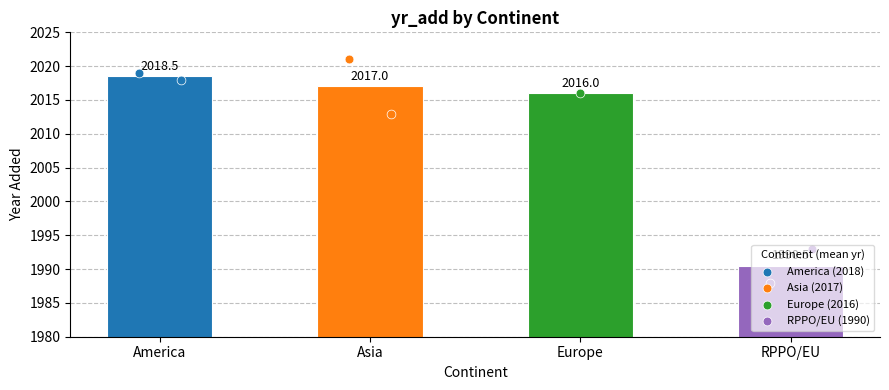

What is the total value across all series at Asia?

6024